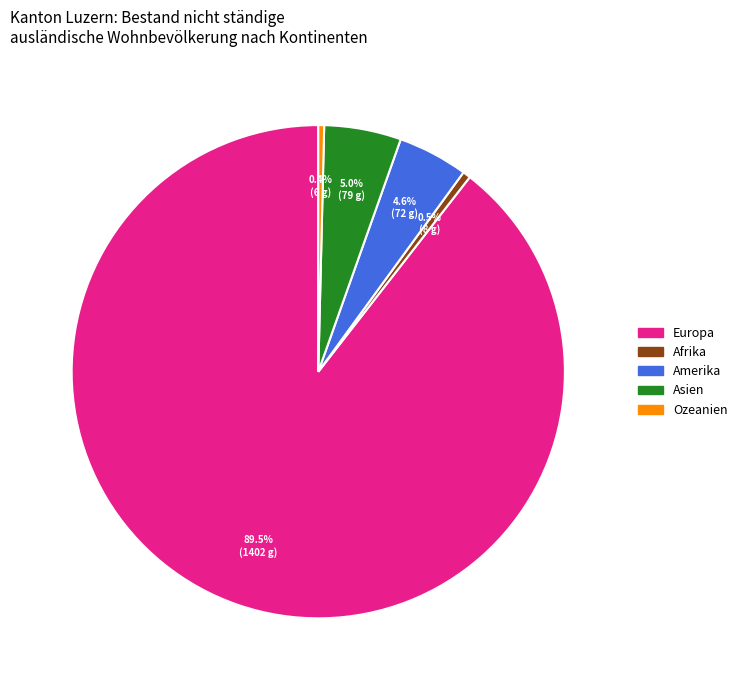

Is there a majority slice in this chart?

Yes